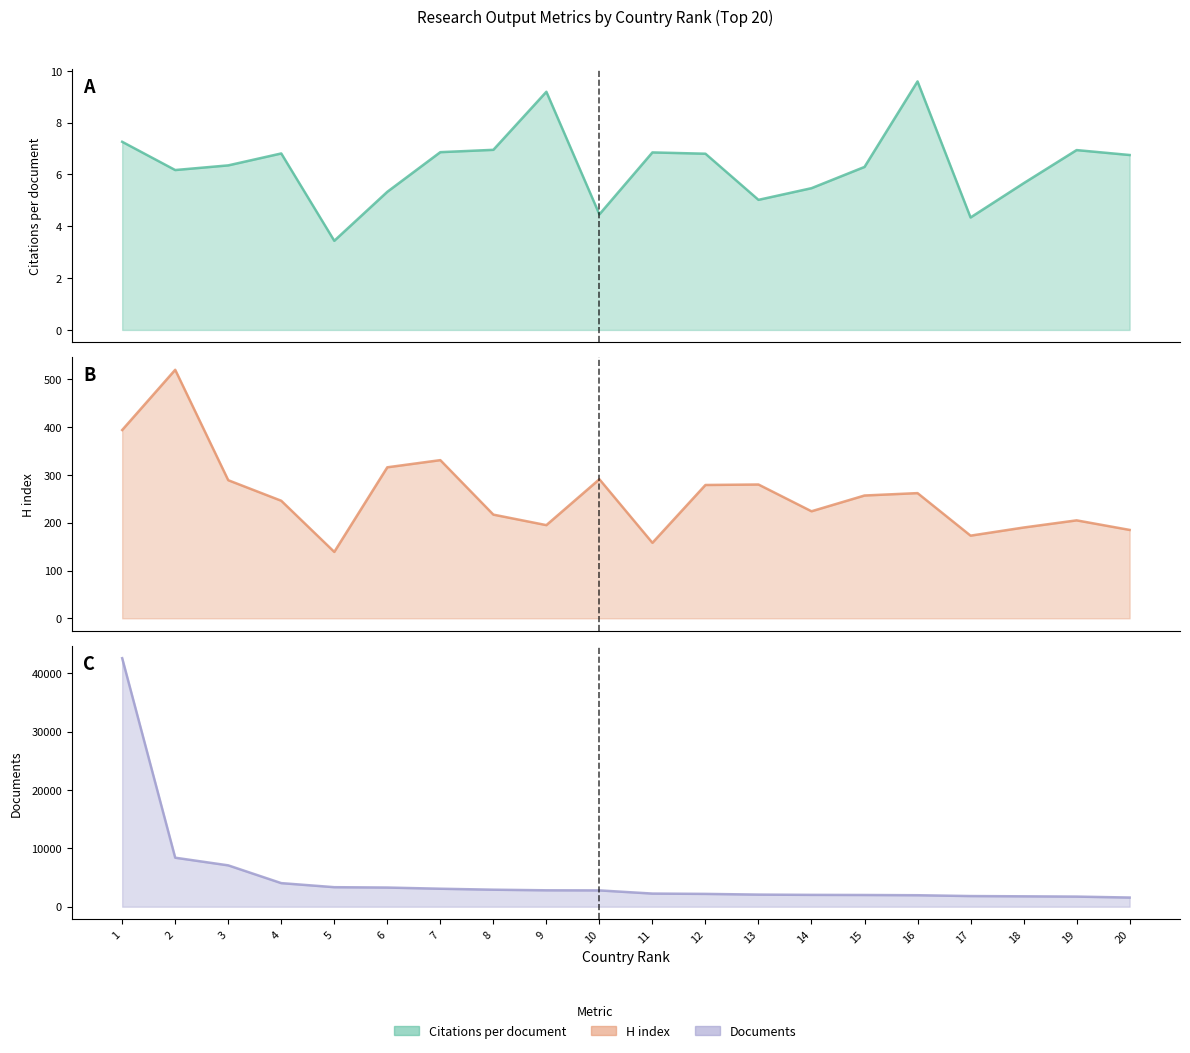

What is the maximum value for Documents?

42587.0